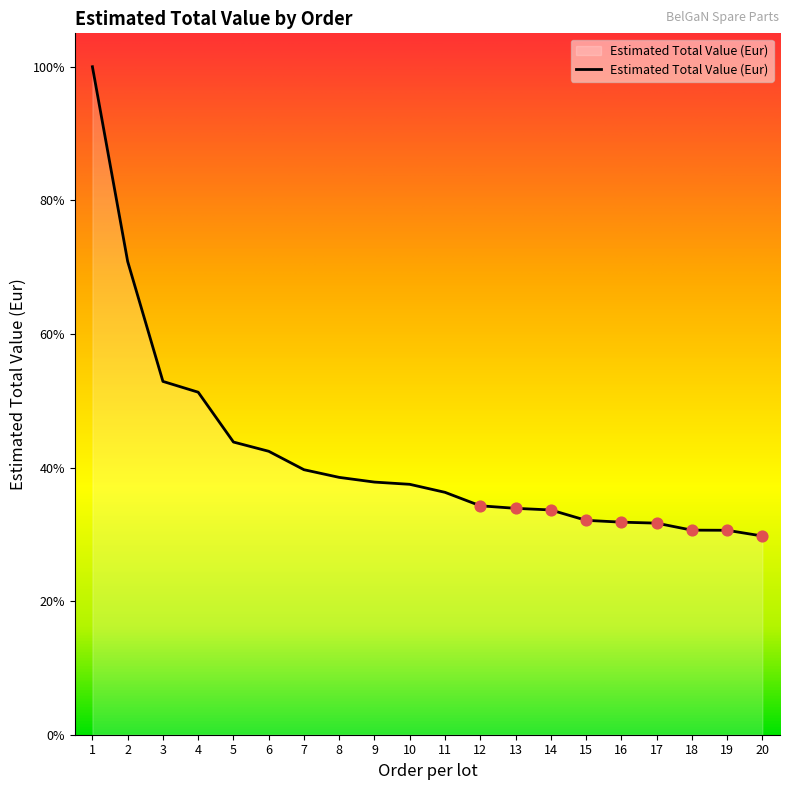

Between 5 and 12, which is larger?

5